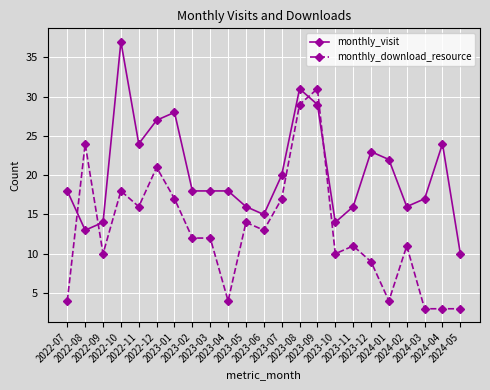

Where does the monthly_download_resource series first go above 12?

2022-08